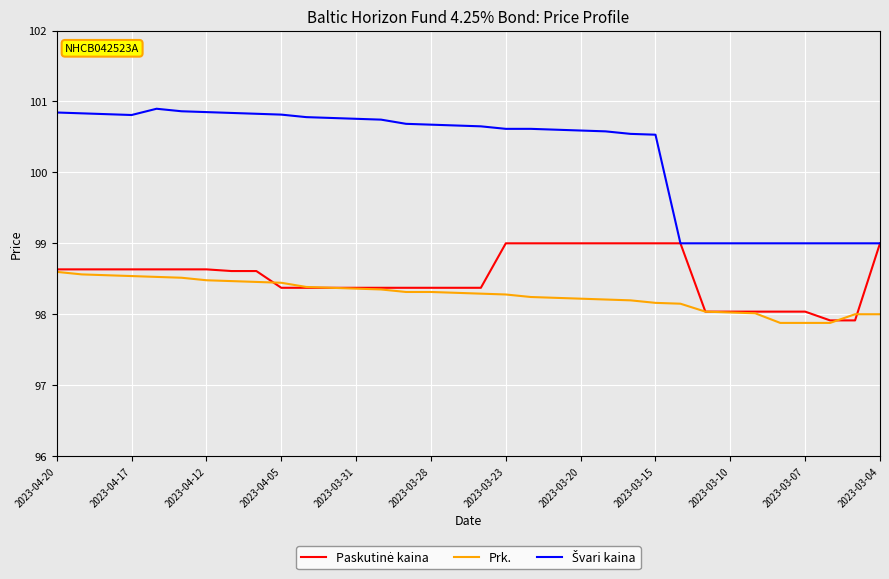

What is the minimum value shown in the chart?

97.9